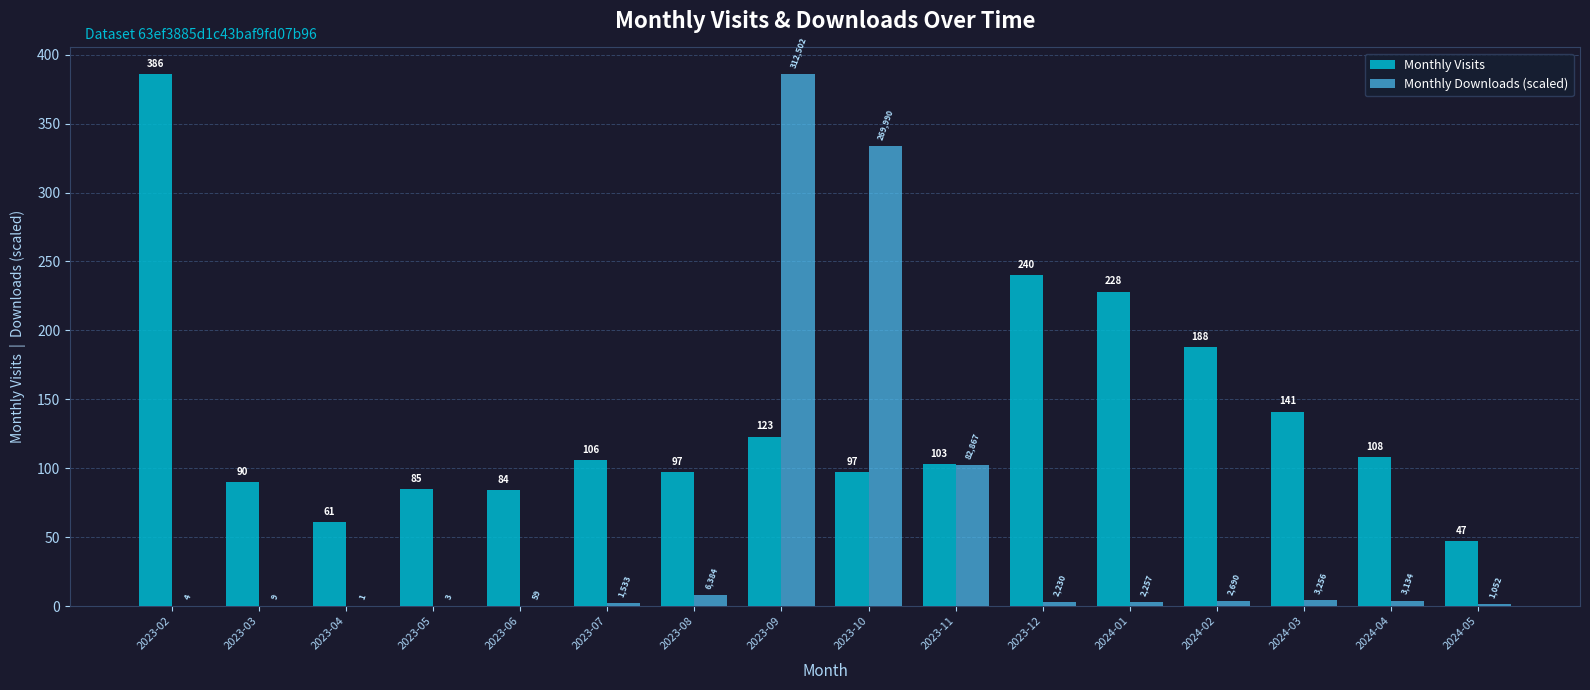

Where does the Monthly Downloads (scaled) series first go above 2?

2023-08